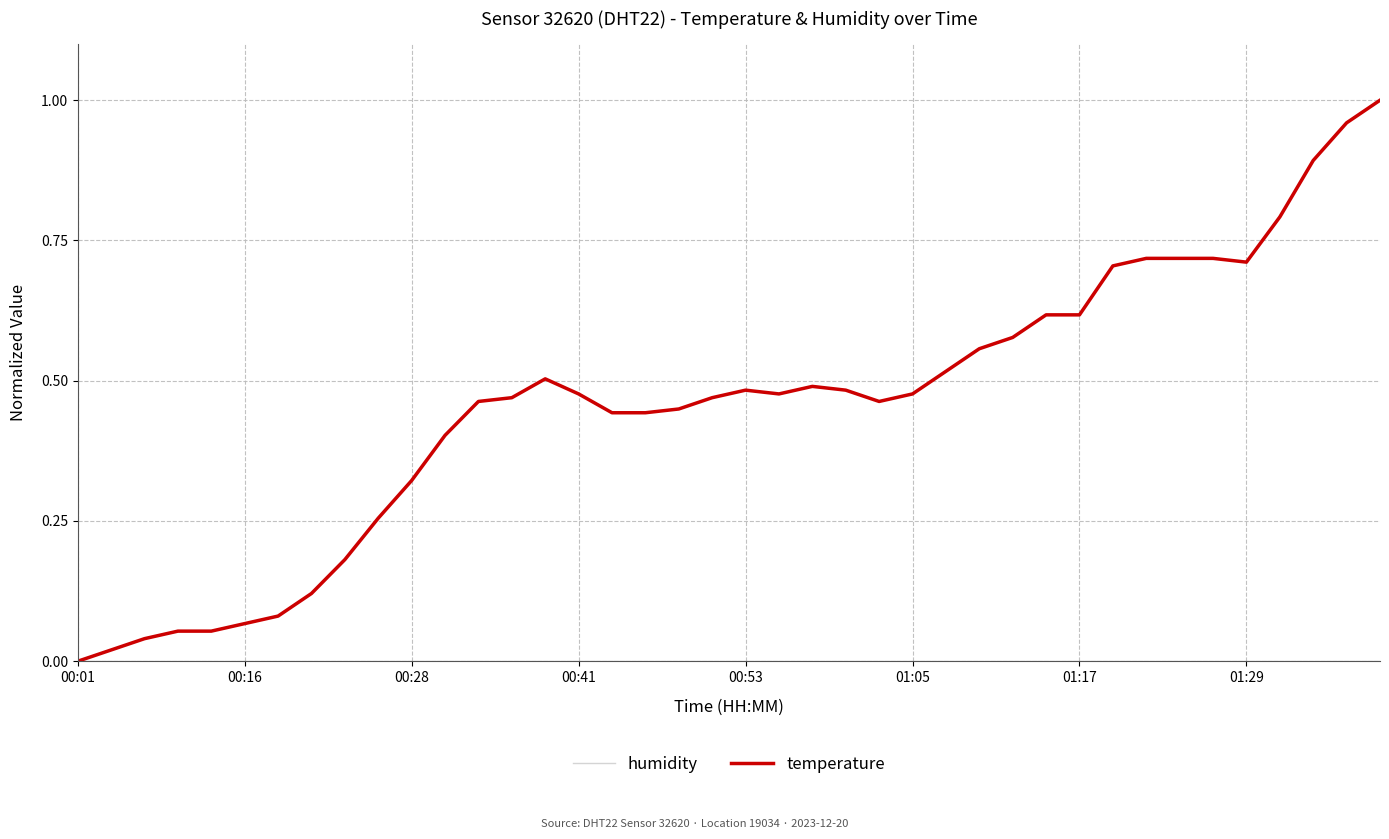

Which series has the largest total across all categories?

temperature